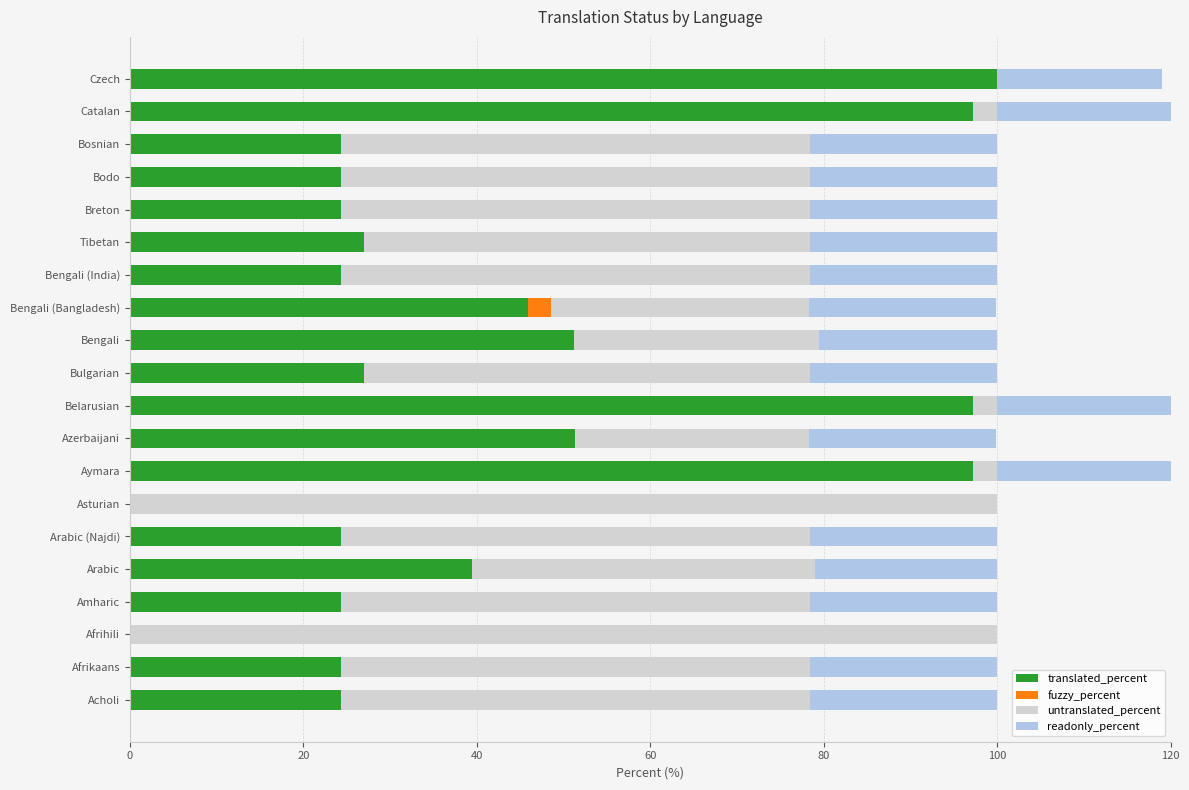

The value of untranslated_percent at Czech is 0.0. True or false?

True